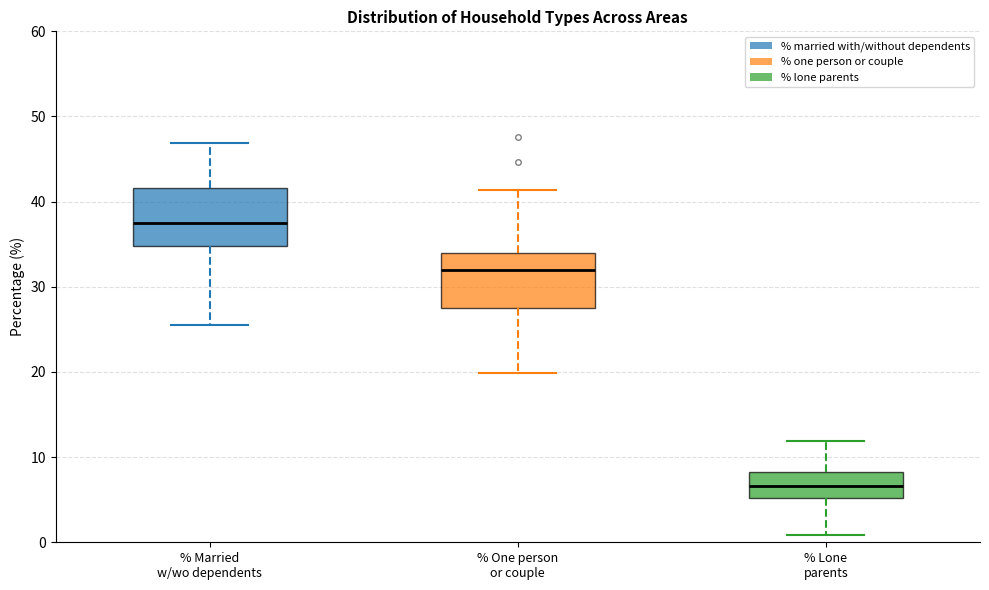

Reading left to right, transcribe this box plot: for each box, give where its median line is, the range the box spans, and where its two whiskers end, as read against the y-axis. The values are not printed on the chart, so give them approximately, as read against the axis.

% Married w/wo dependents: median 37, box 35 to 42, whiskers 25 to 47
% One person or couple: median 32, box 28 to 34, whiskers 20 to 41
% Lone parents: median 7, box 5 to 8, whiskers 1 to 12